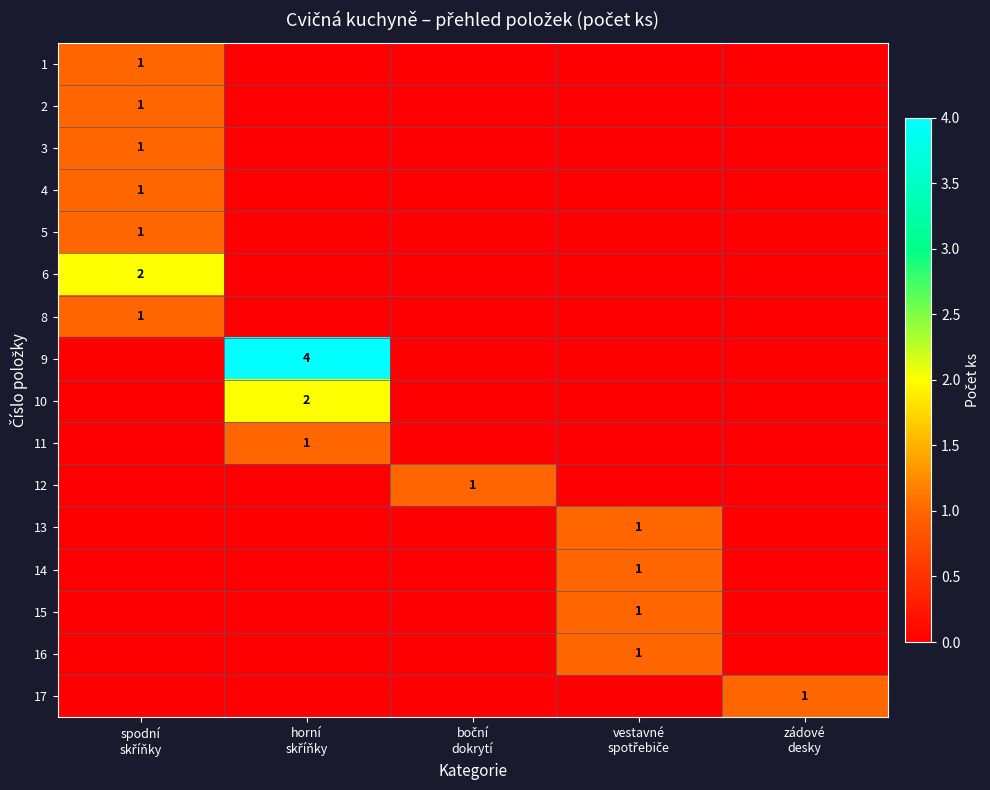

What is the spread (max minus min) of values at spodní
skříňky?

2